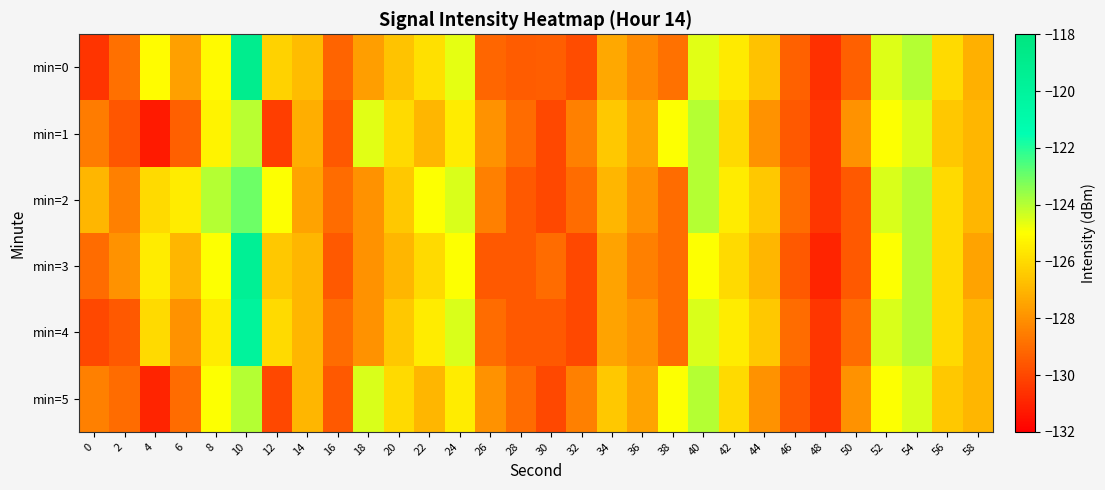

What is the difference between the highest and lowest values at 0?

3.5